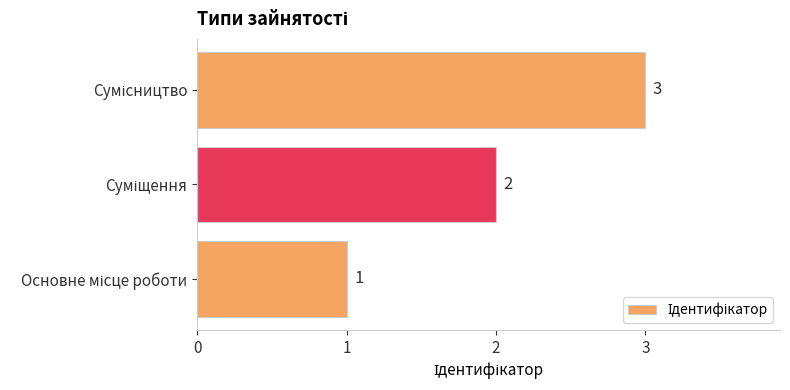

What is the greatest value displayed?

3